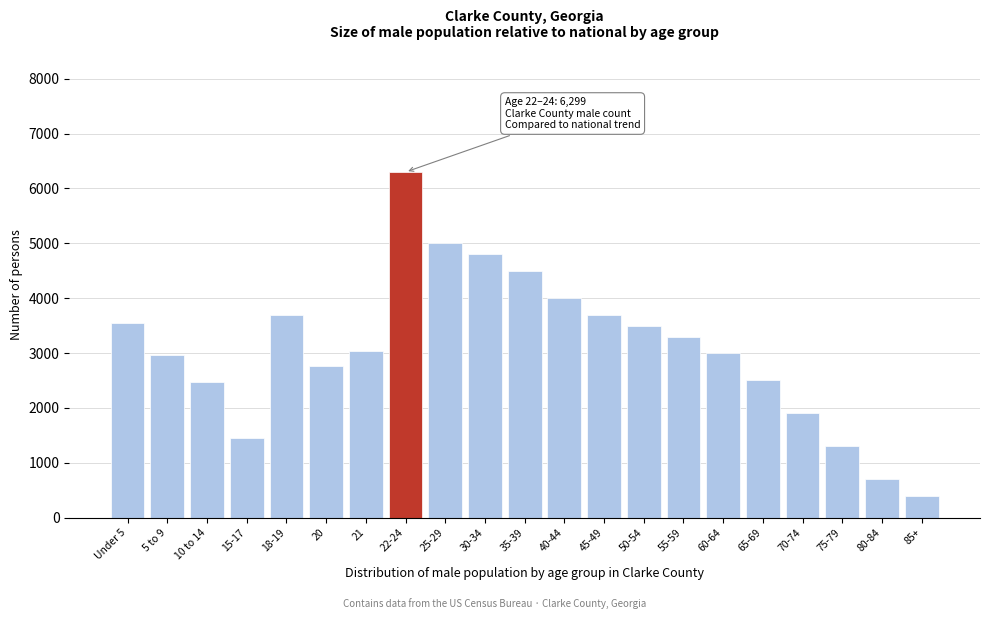

What is the sum of the values at 5 to 9 and 10 to 14?

5445